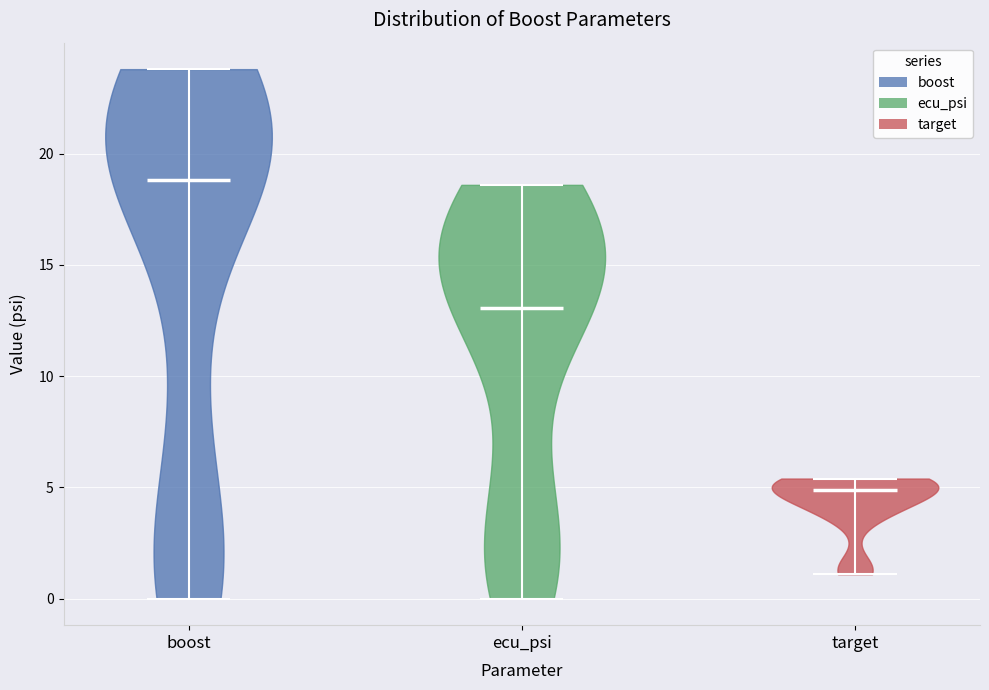

Which violin has the highest median line?

boost